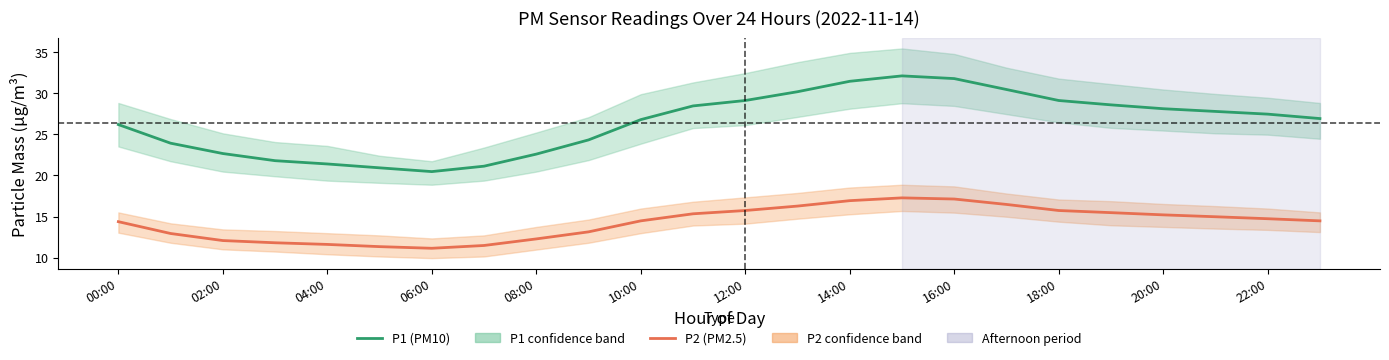

Where is P1 (PM10) nearest to the value 26?

00:00